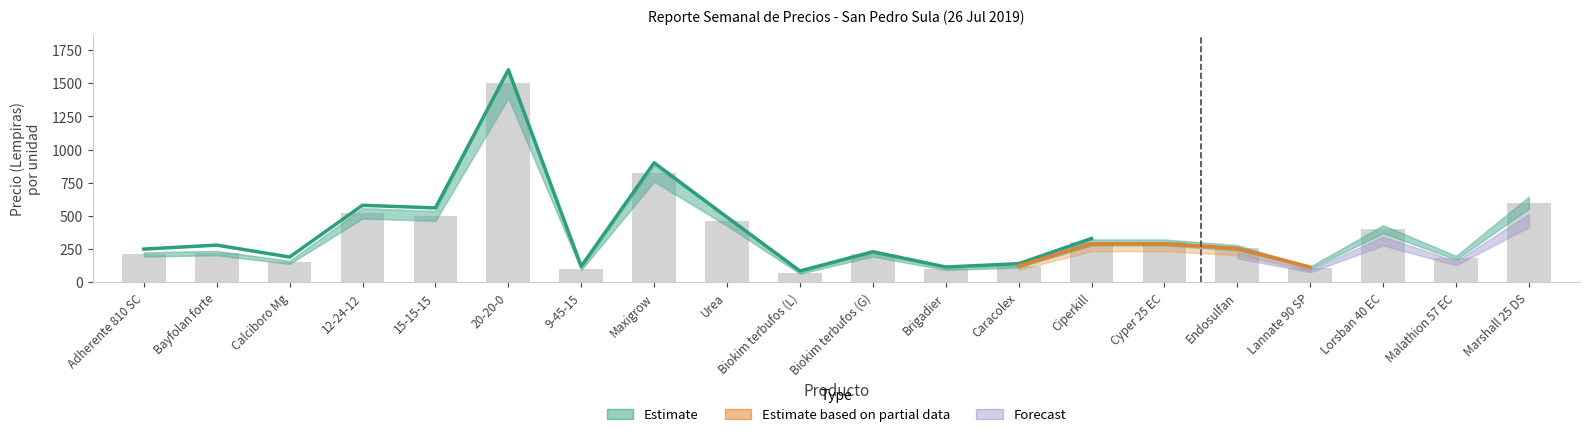

Count the number of categories in the chart.

20